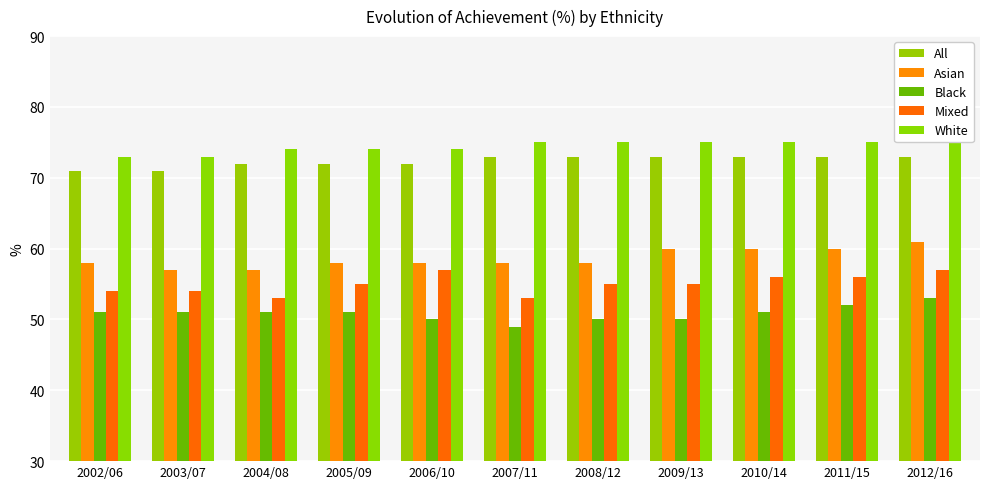

What is the label of the 9th bar from the left?

2010/14